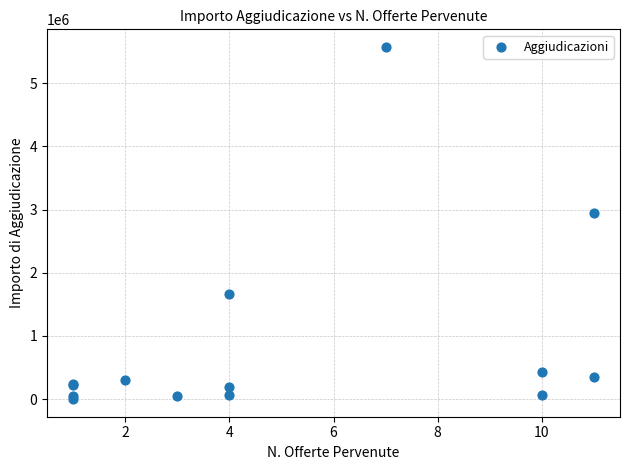

What Y value in the scatter plot is closest to 2787569?

2943015.0